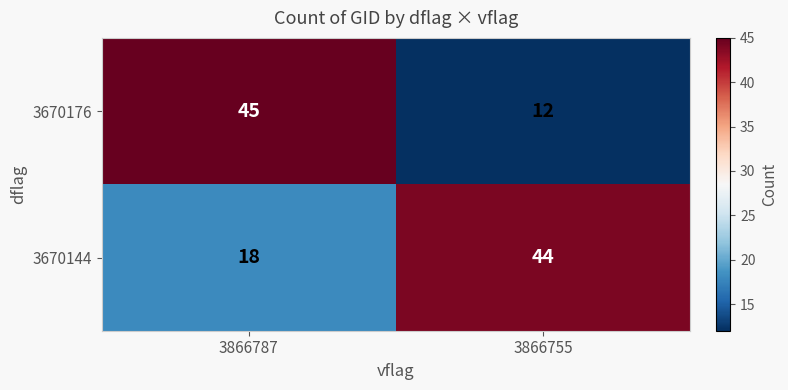

What is the difference between the 3670176 values at 3866755 and 3866787?

33